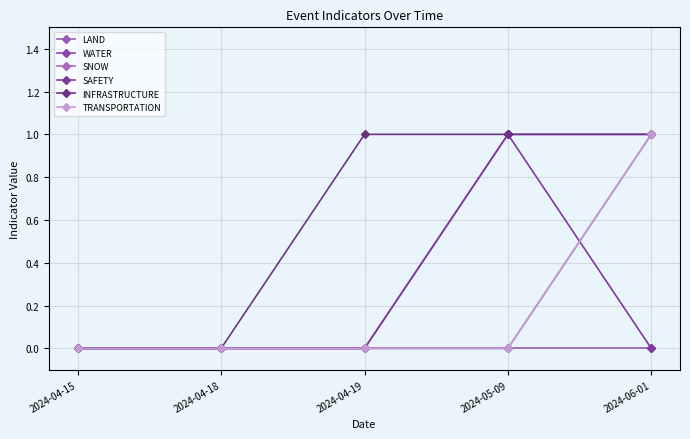

How many TRANSPORTATION values are between 0 and 1?

5